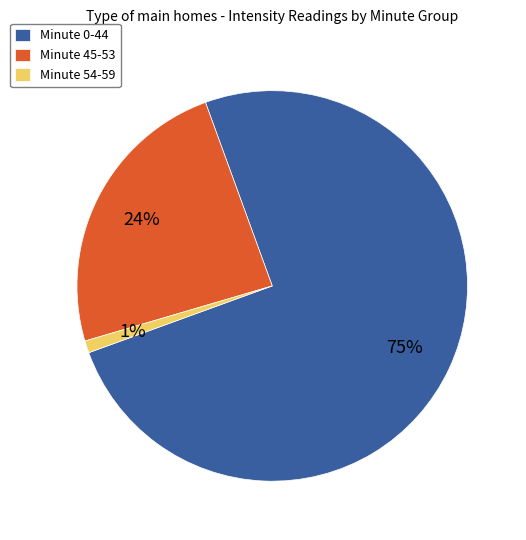

To the nearest percent, what is the average slice percentage?

33%